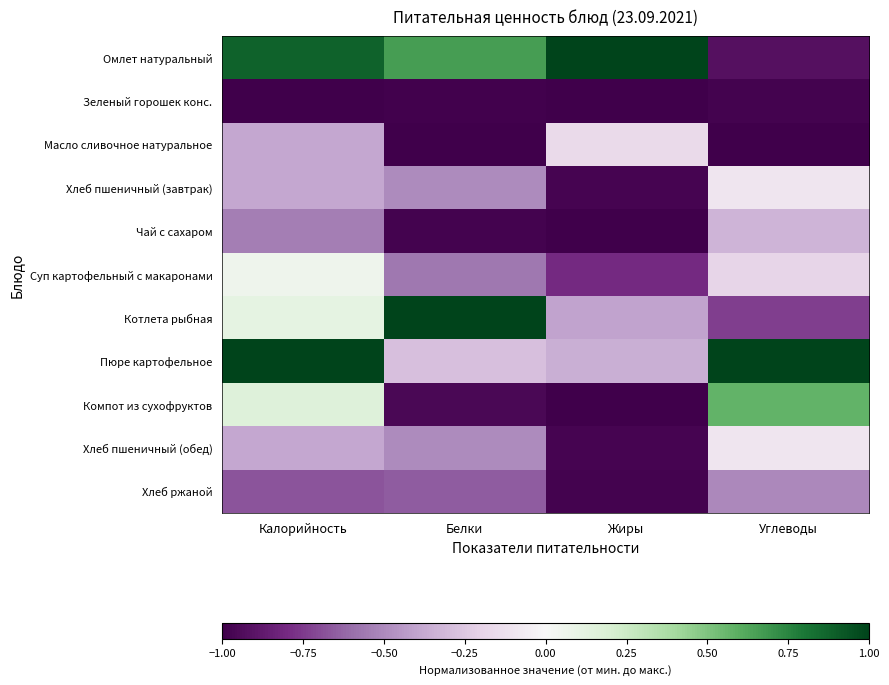

Which series has the largest total across all categories?

Омлет натуральный